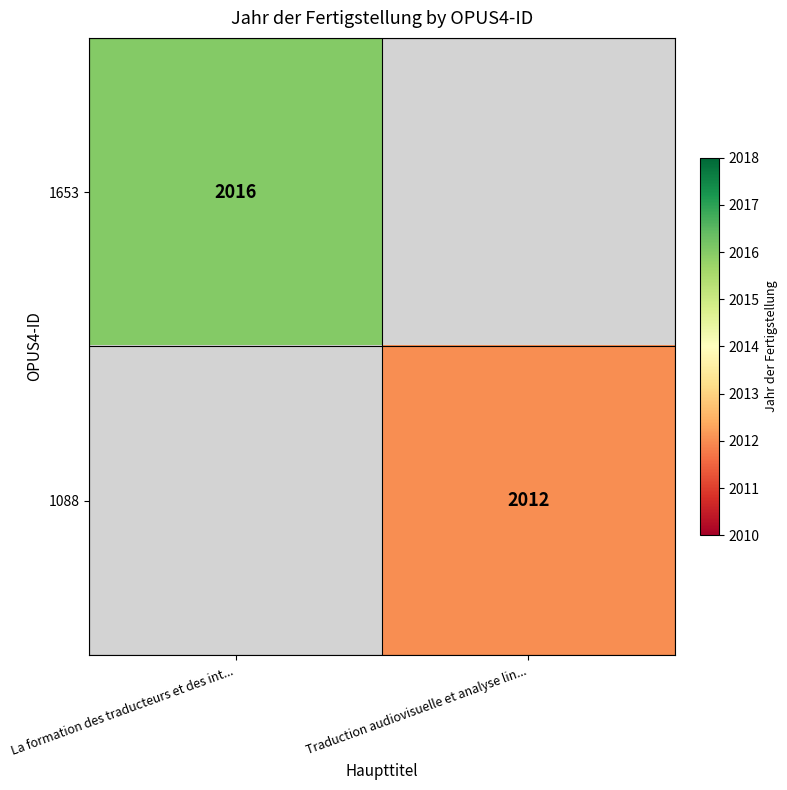

Which category has the lowest value across all series?

Traduction audiovisuelle et analyse lin...